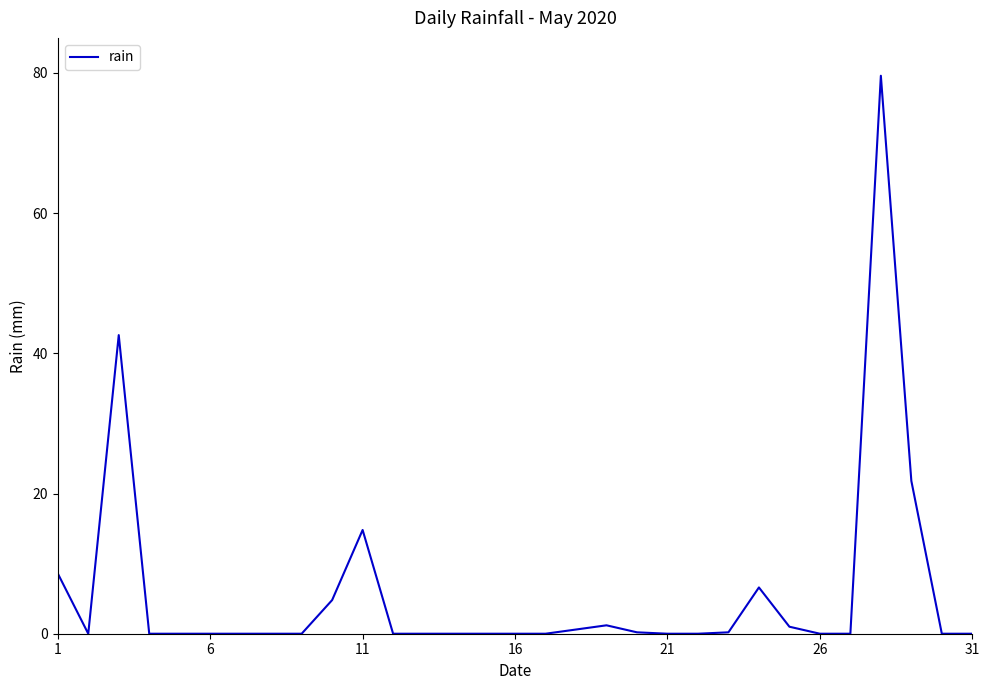

True or false: the data has more than 2 interior local peaks.

True